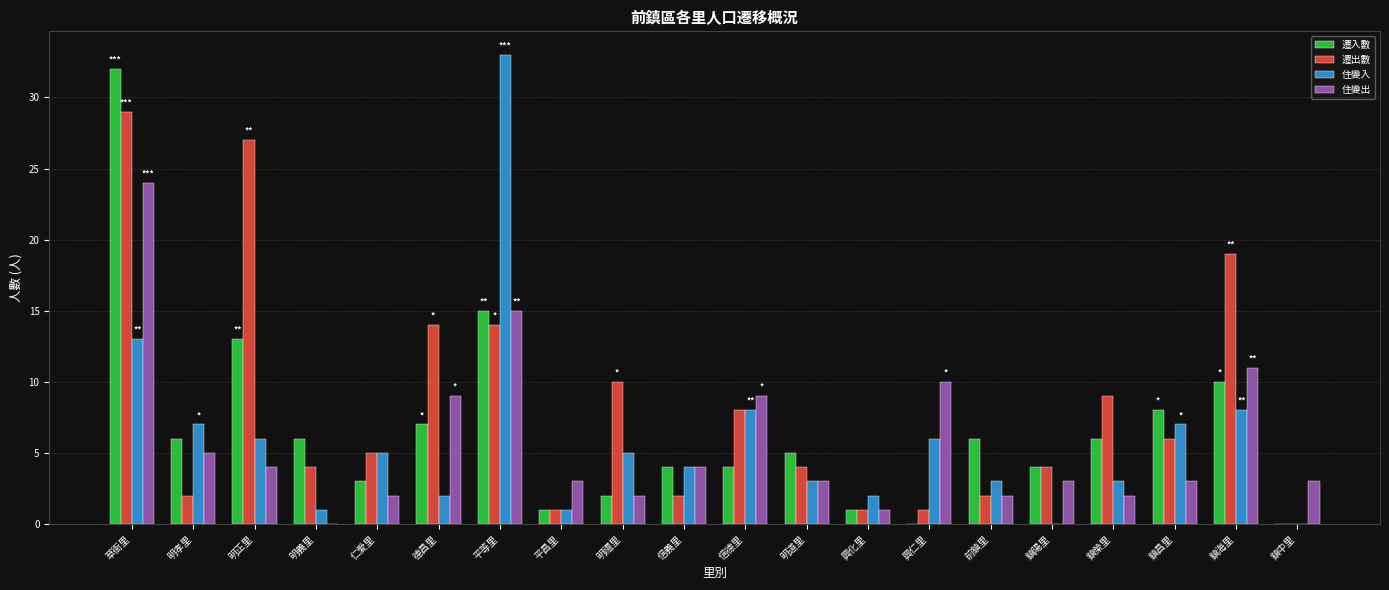

True or false: 住變出 has a value of 5 at 鎮陽里.

False